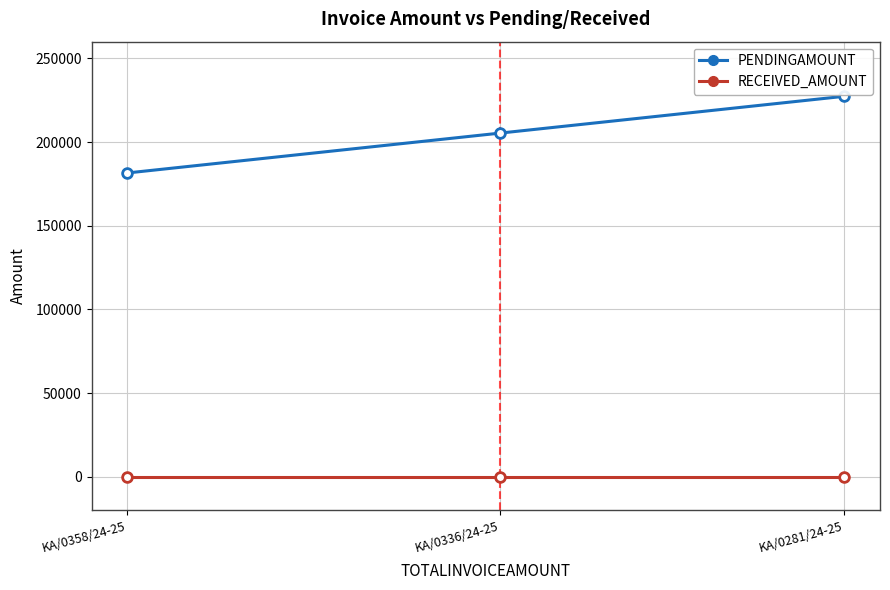

What is the sum of all PENDINGAMOUNT values?

614214